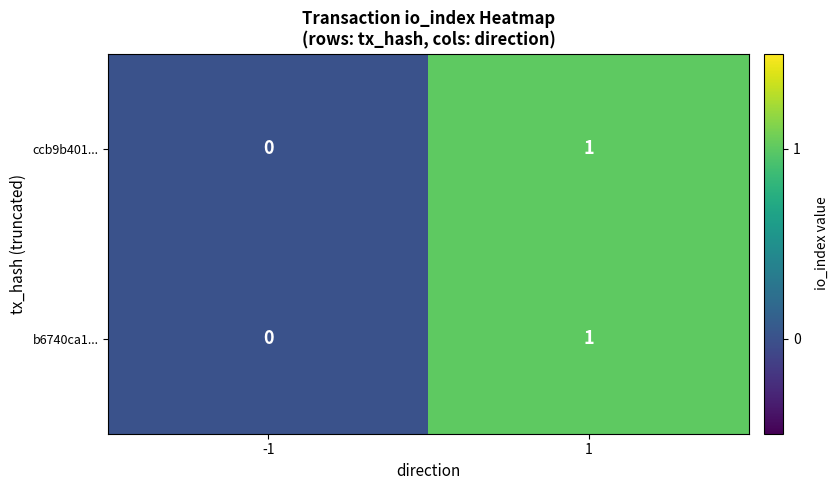

Reading left to right, extract all data points from this chart.

ccb9b401...: 0	1
b6740ca1...: 0	1